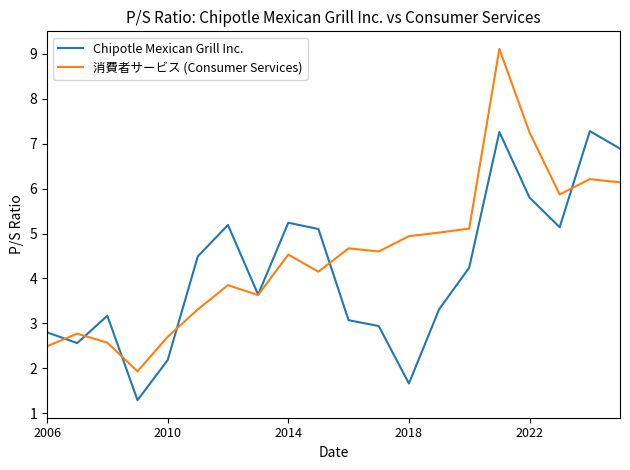

Which series has the largest total across all categories?

消費者サービス (Consumer Services)